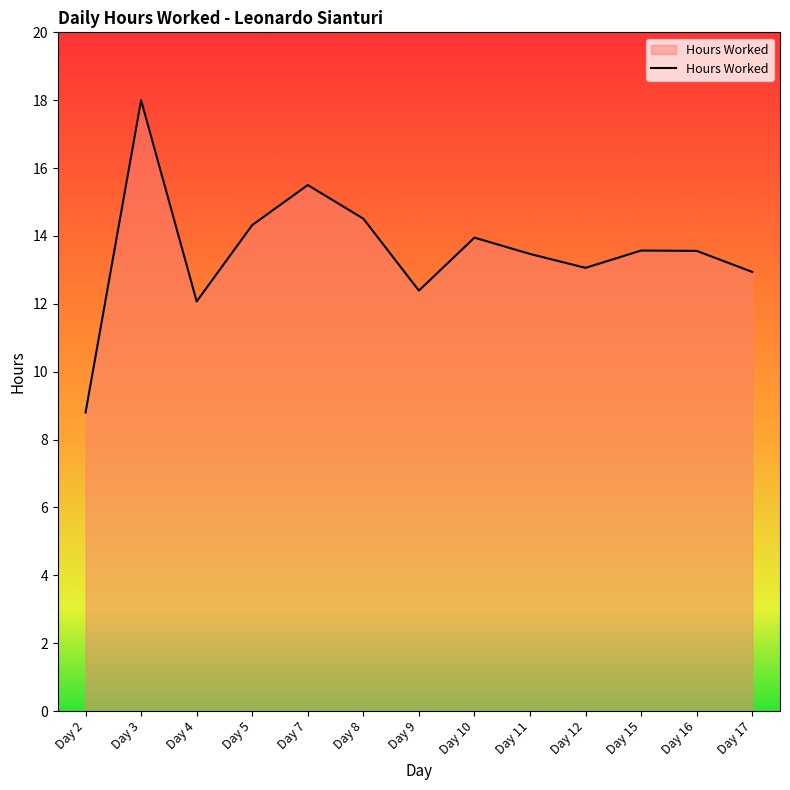

What is the smallest value displayed?

8.8